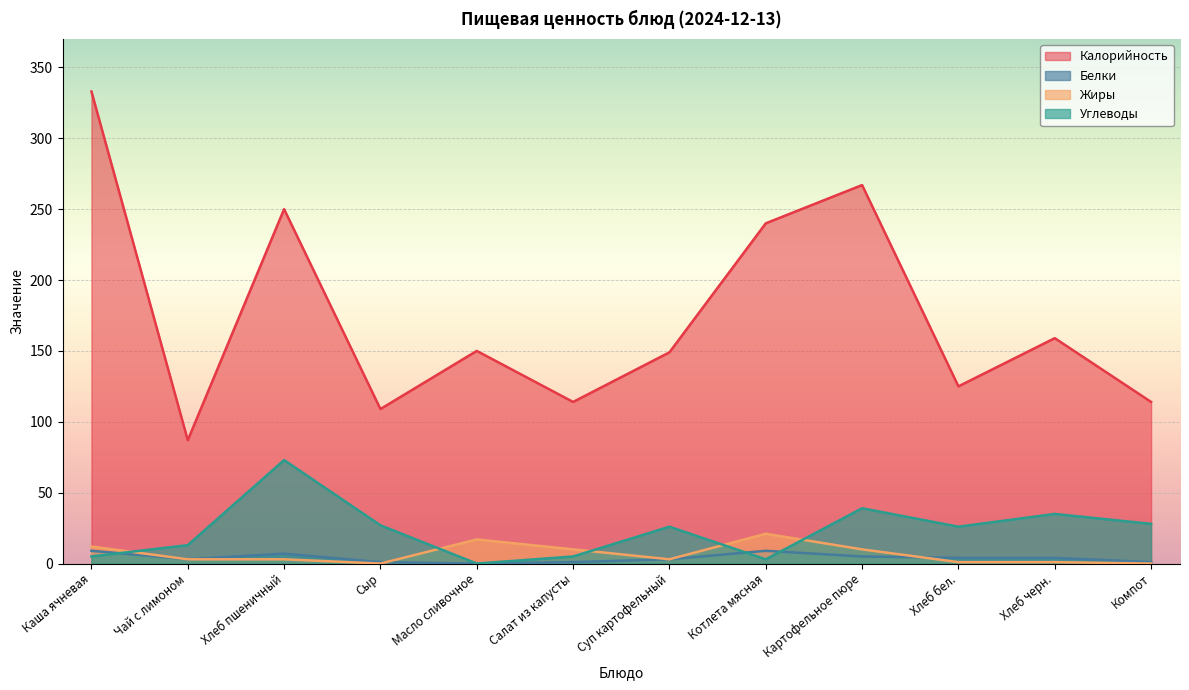

Between which two adjacent categories do Белки and Углеводы first intersect?

Каша ячневая and Чай с лимоном